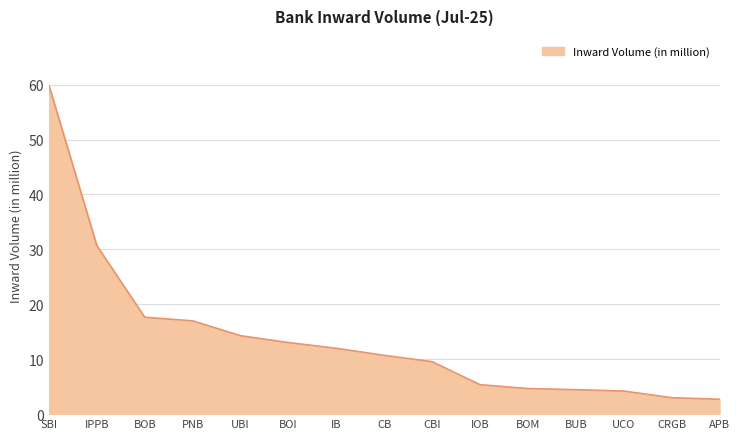

How many values are below 10?

7